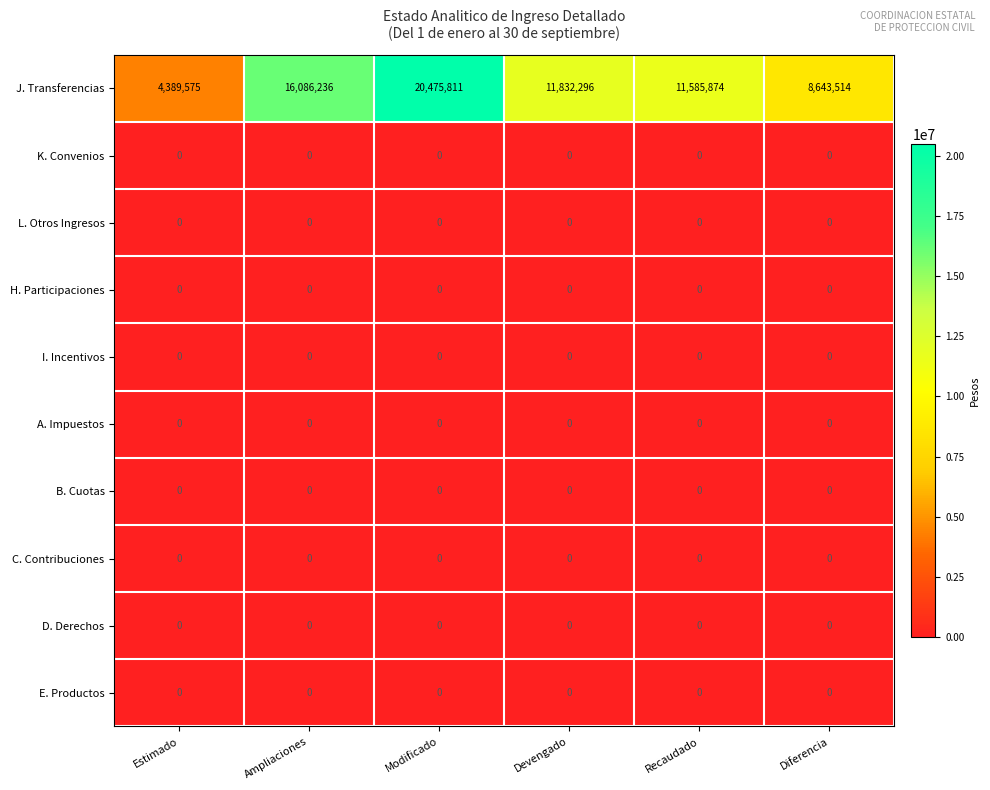

The value of E. Productos at Recaudado is 0. True or false?

True